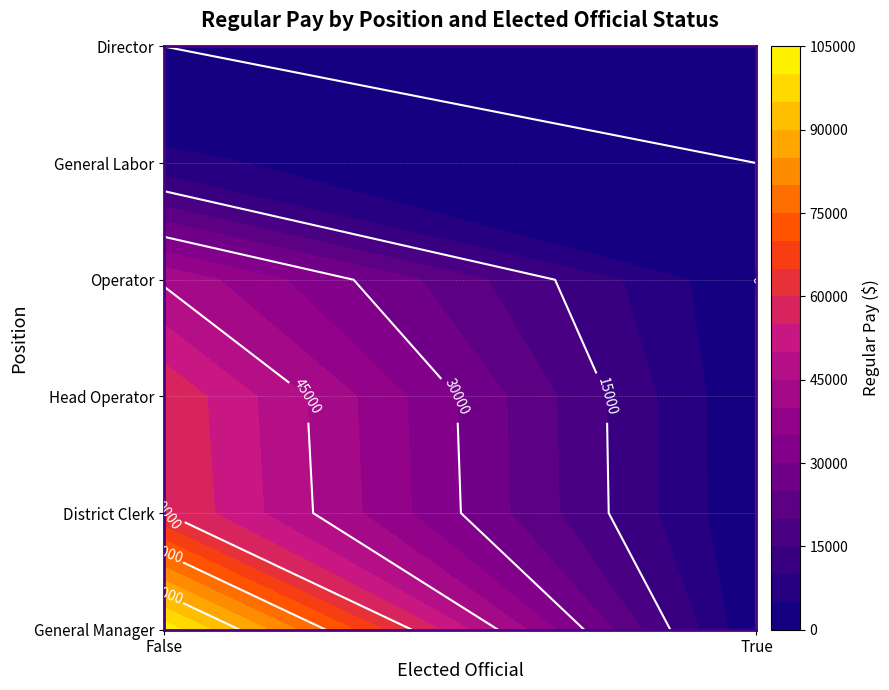

Which category has the lowest value across all series?

True